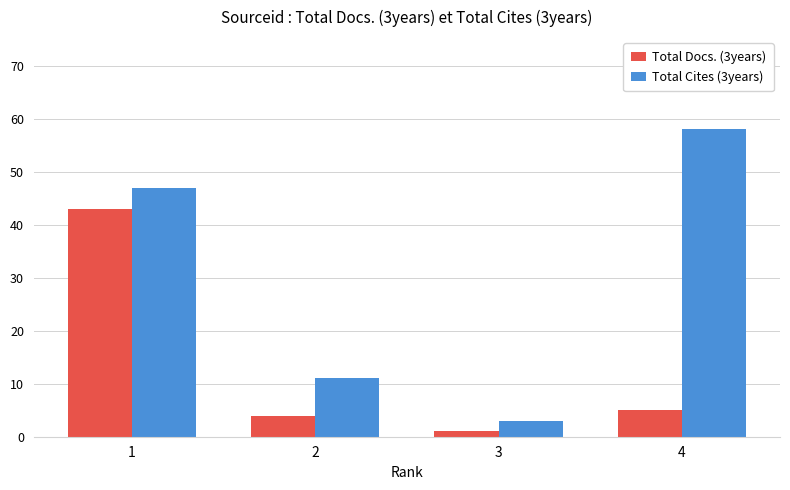

What is the maximum value shown in the chart?

58